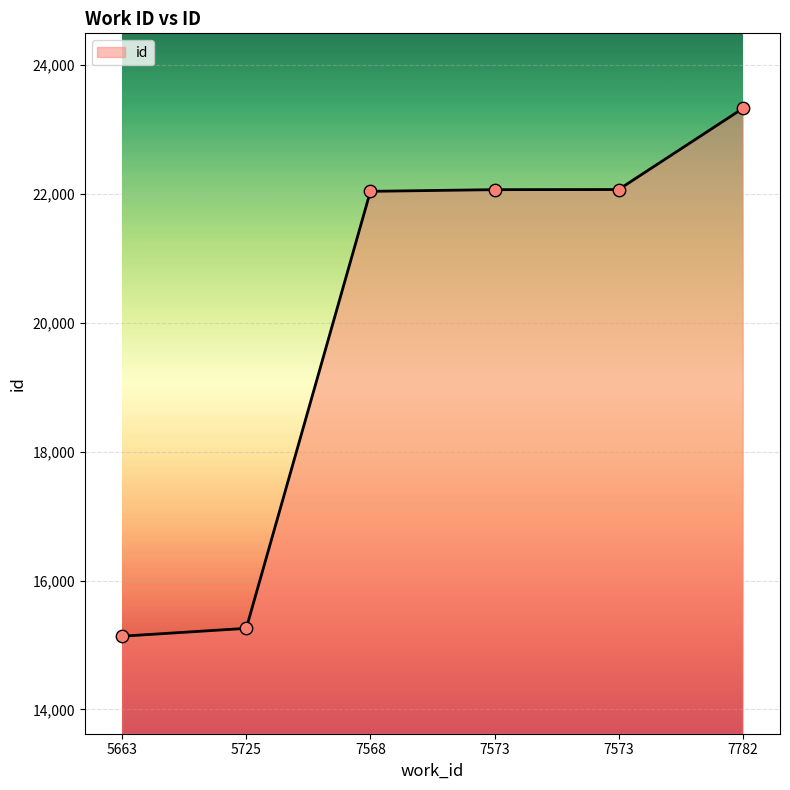

How many lines are shown in the chart?

1